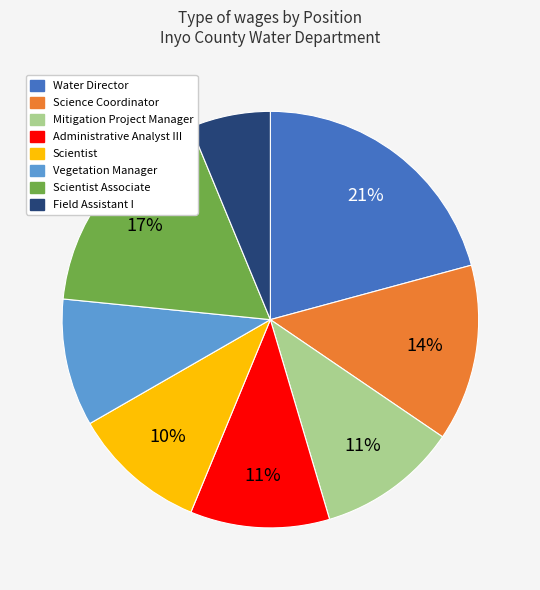

Is there a majority slice in this chart?

No